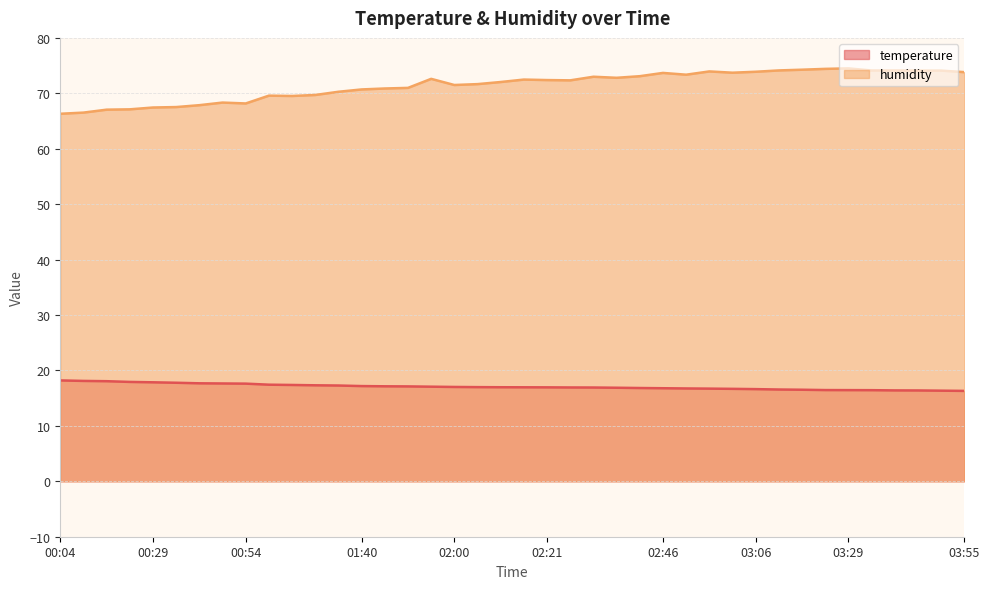

What are all the series names shown in the legend?

temperature, humidity